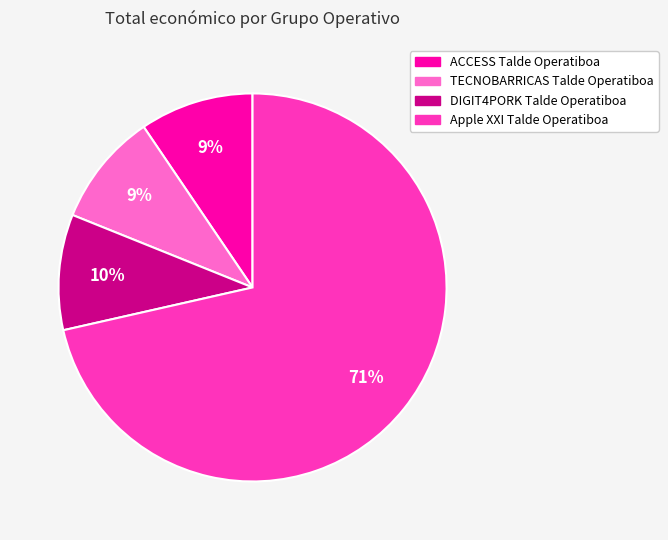

True or false: ACCESS Talde Operatiboa accounts for 23% of the total.

False